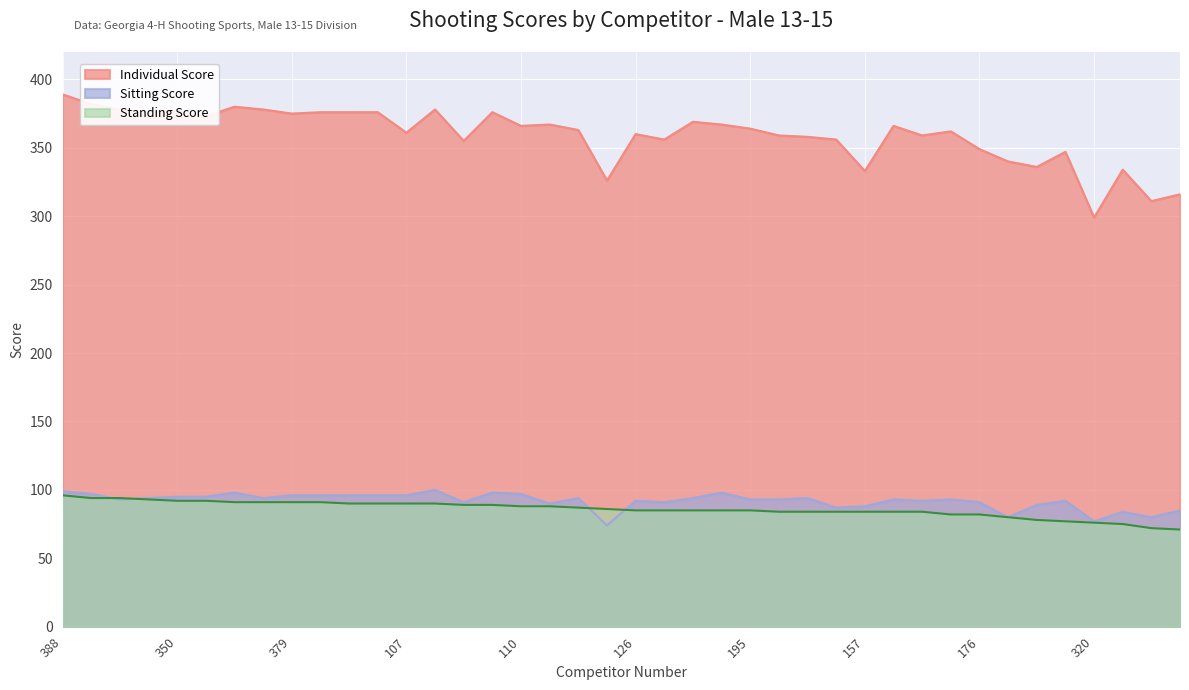

The chart shows a value of 363 at 341. True or false?

True